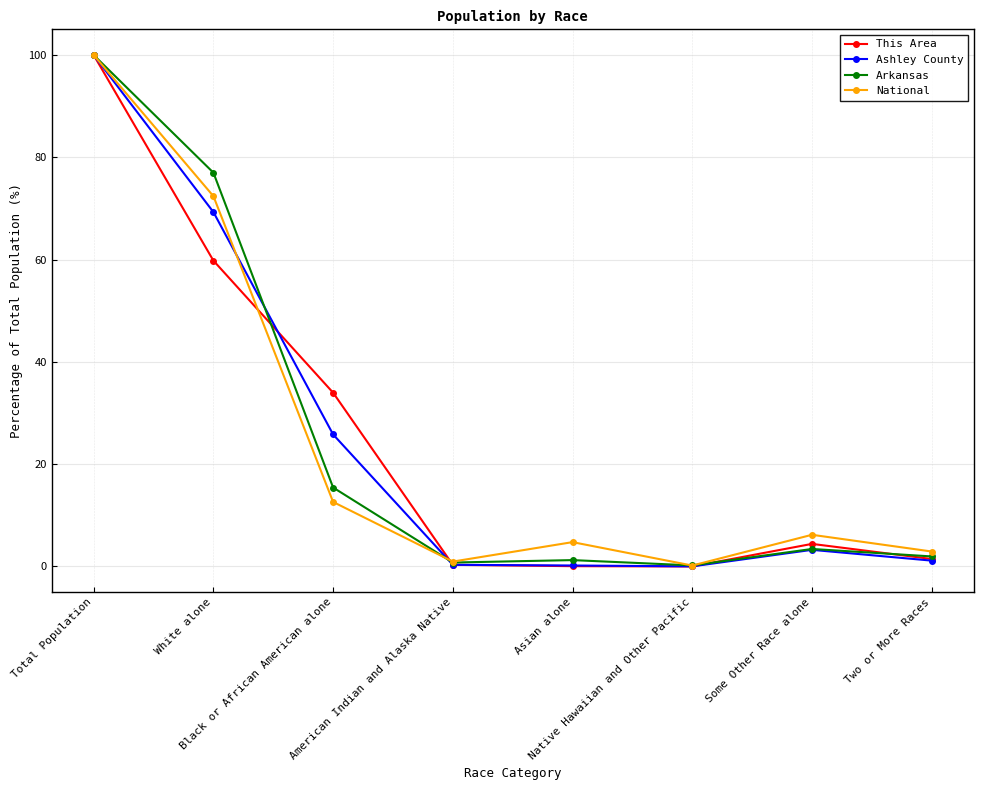

How many lines are shown in the chart?

4